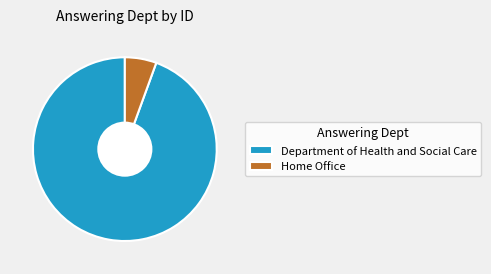

Does Home Office represent more than half of the total?

No